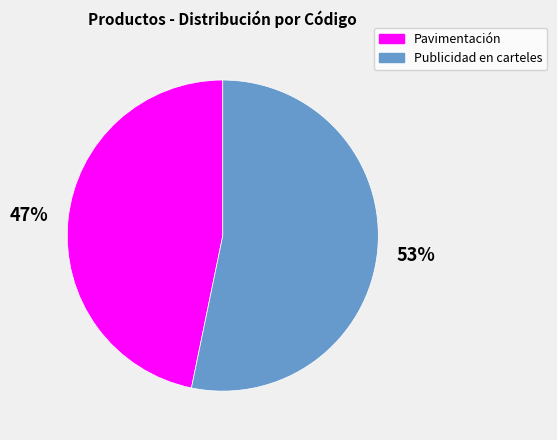

Which slice represents more than half of the pie?

Publicidad en carteles